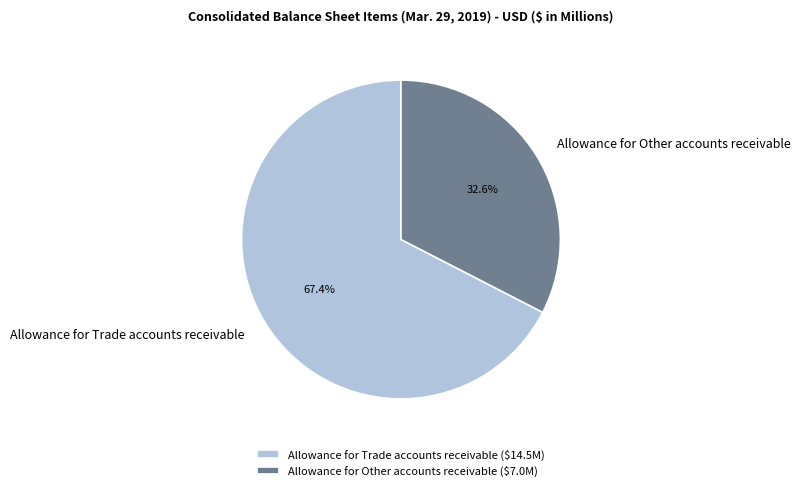

Combined, do Allowance for Other accounts receivable and Allowance for Trade accounts receivable account for over 50%?

Yes